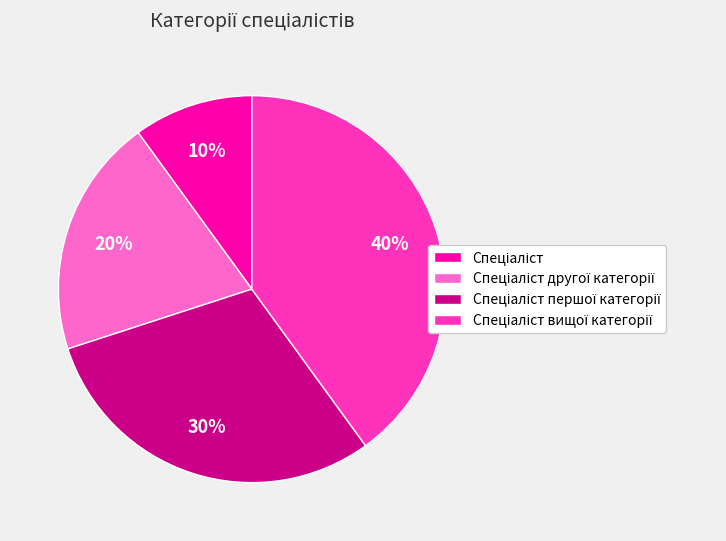

Is there a majority slice in this chart?

No